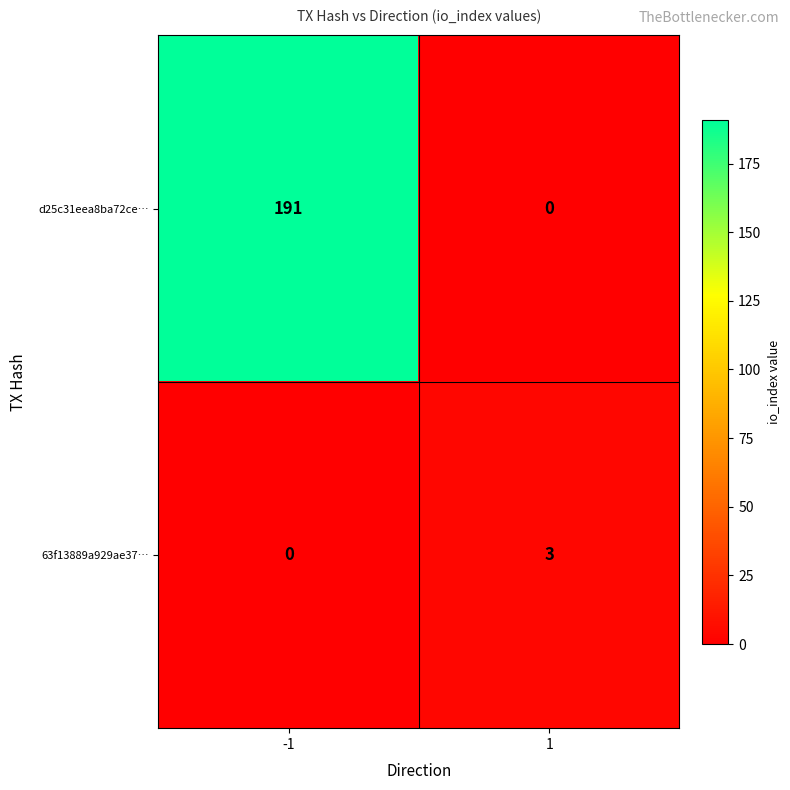

What is the sum of the d25c31eea8ba72ce… values at -1 and 1?

191